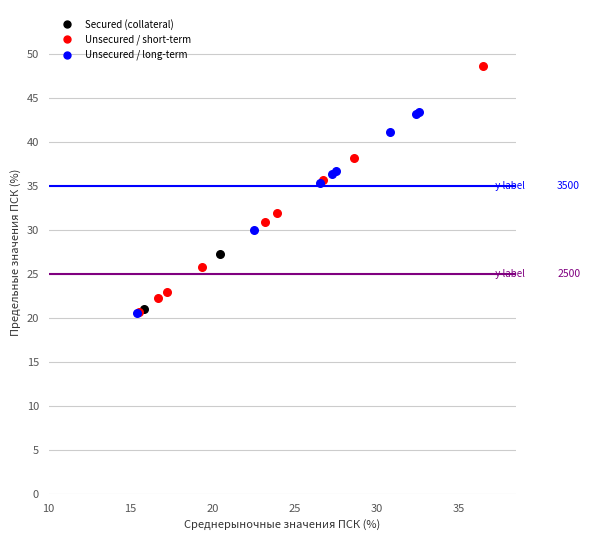

Which series has the widest spread of Y values?

Unsecured / short-term